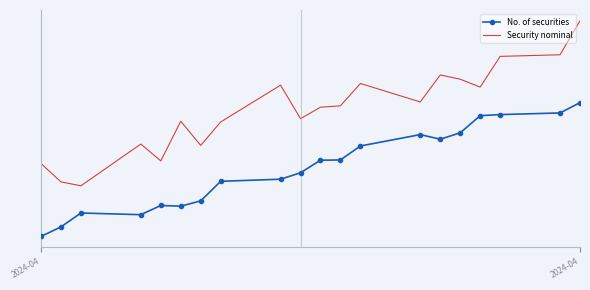

How many series are shown in this chart?

2